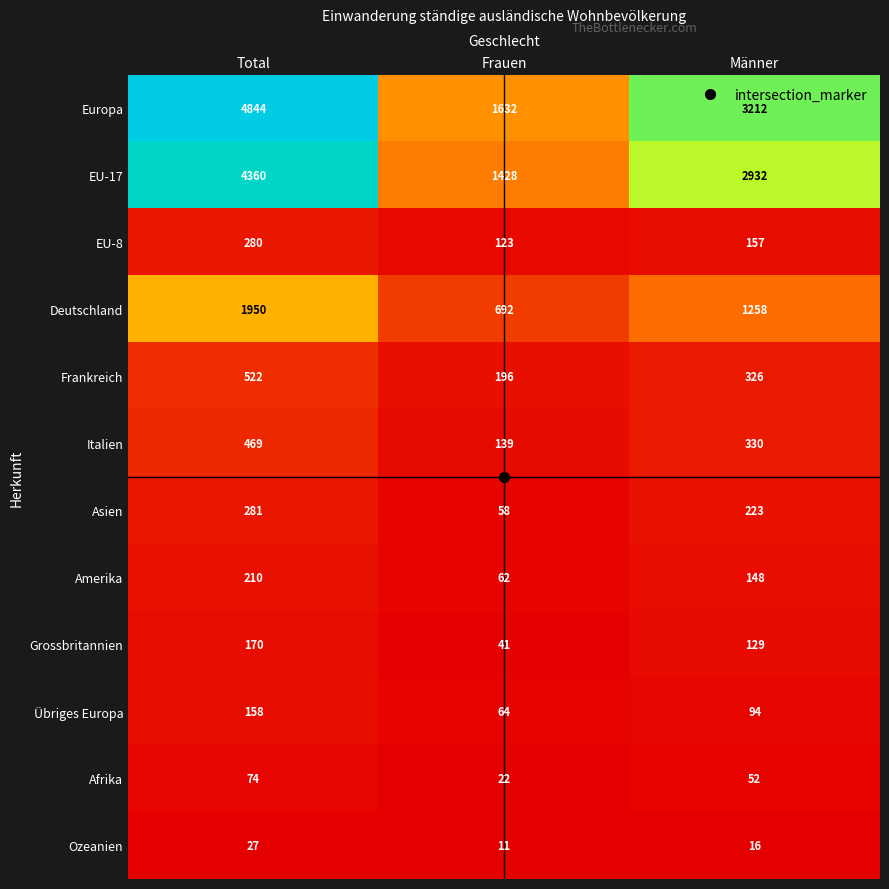

Count the Ozeanien values in the range 11 to 27.

3